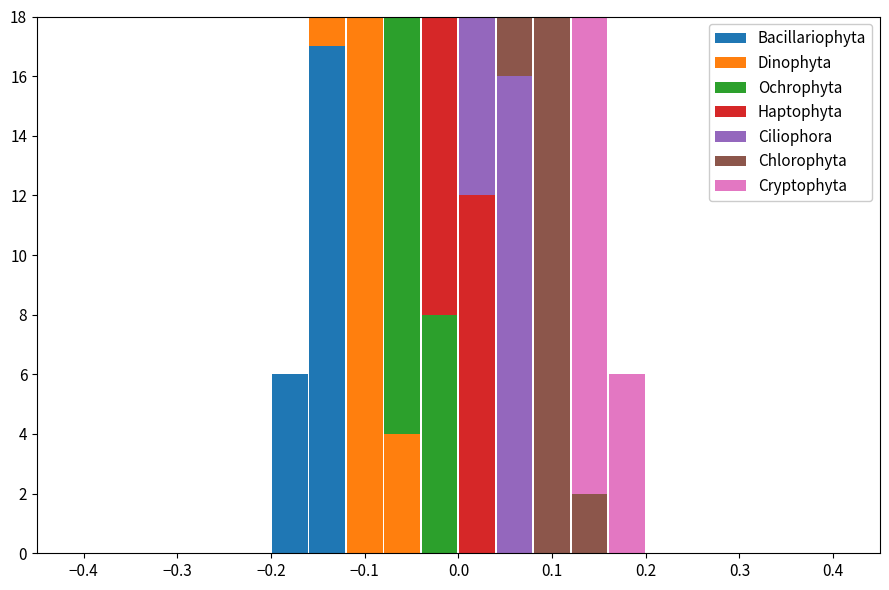

What is the total height of the stacked bar covering -0.12 to -0.08 on the x-axis? The values are not printed on the chart, so give them approximately, as read against the axis.

18